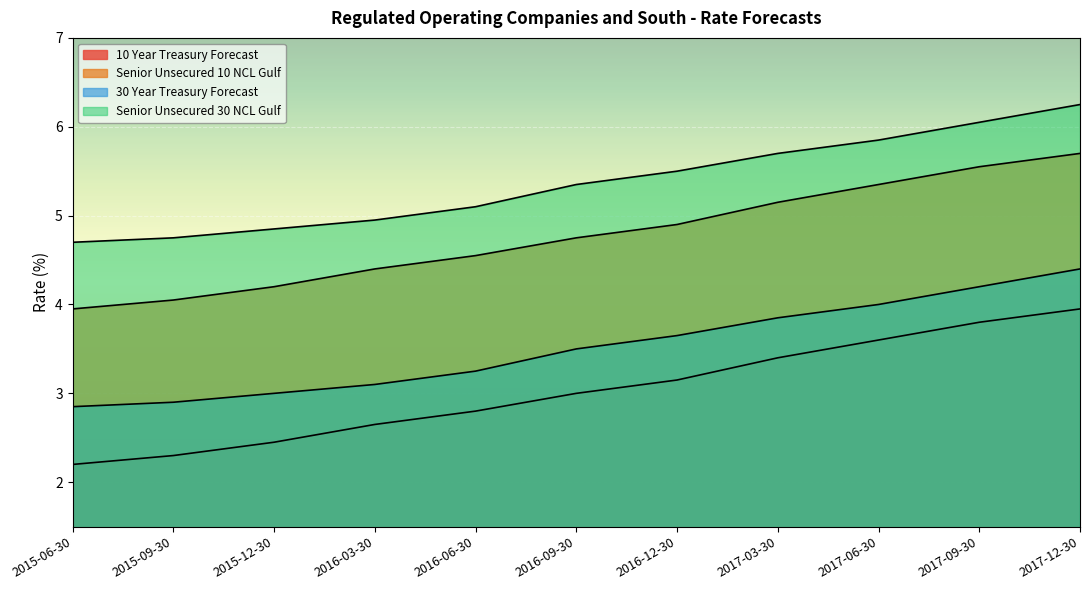

True or false: Senior Unsecured 10 NCL Gulf has more than 2 points higher than both neighbors.

False